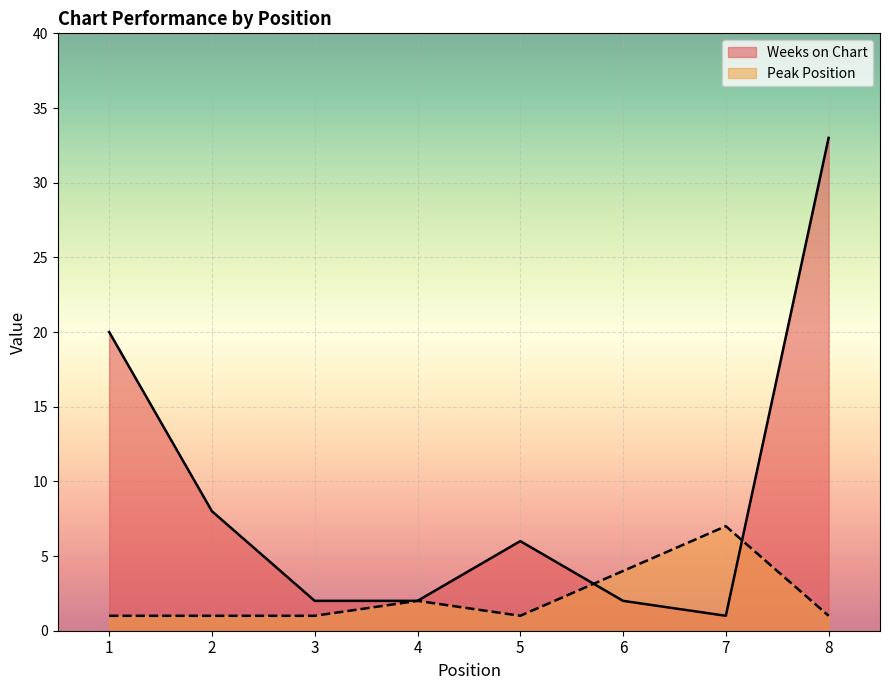

Which category has the highest value across all series?

8